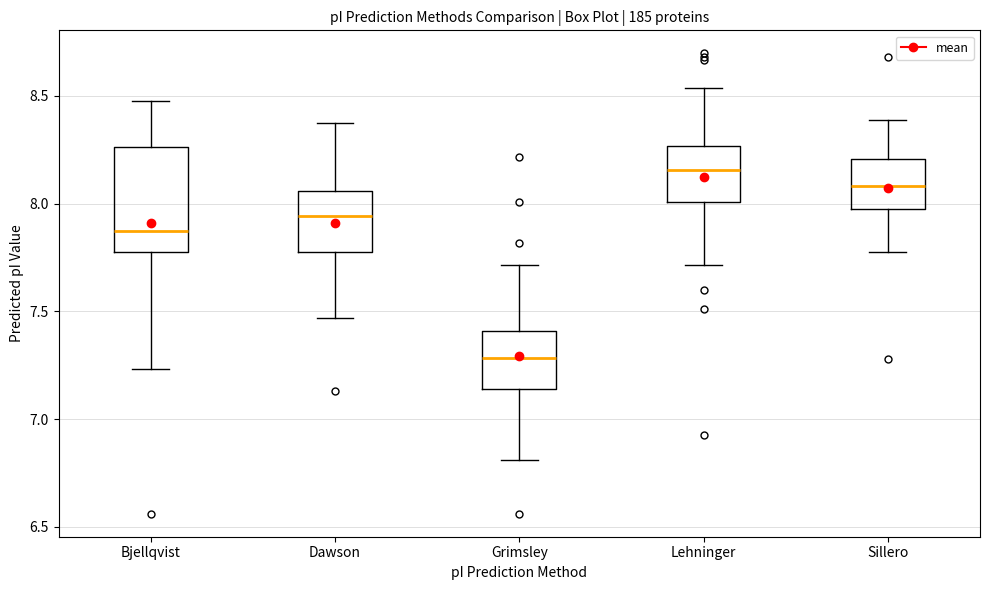

Where does the median line of the box for Sillero sit on the y-axis? The values are not printed on the chart, so give them approximately, as read against the axis.

8.10